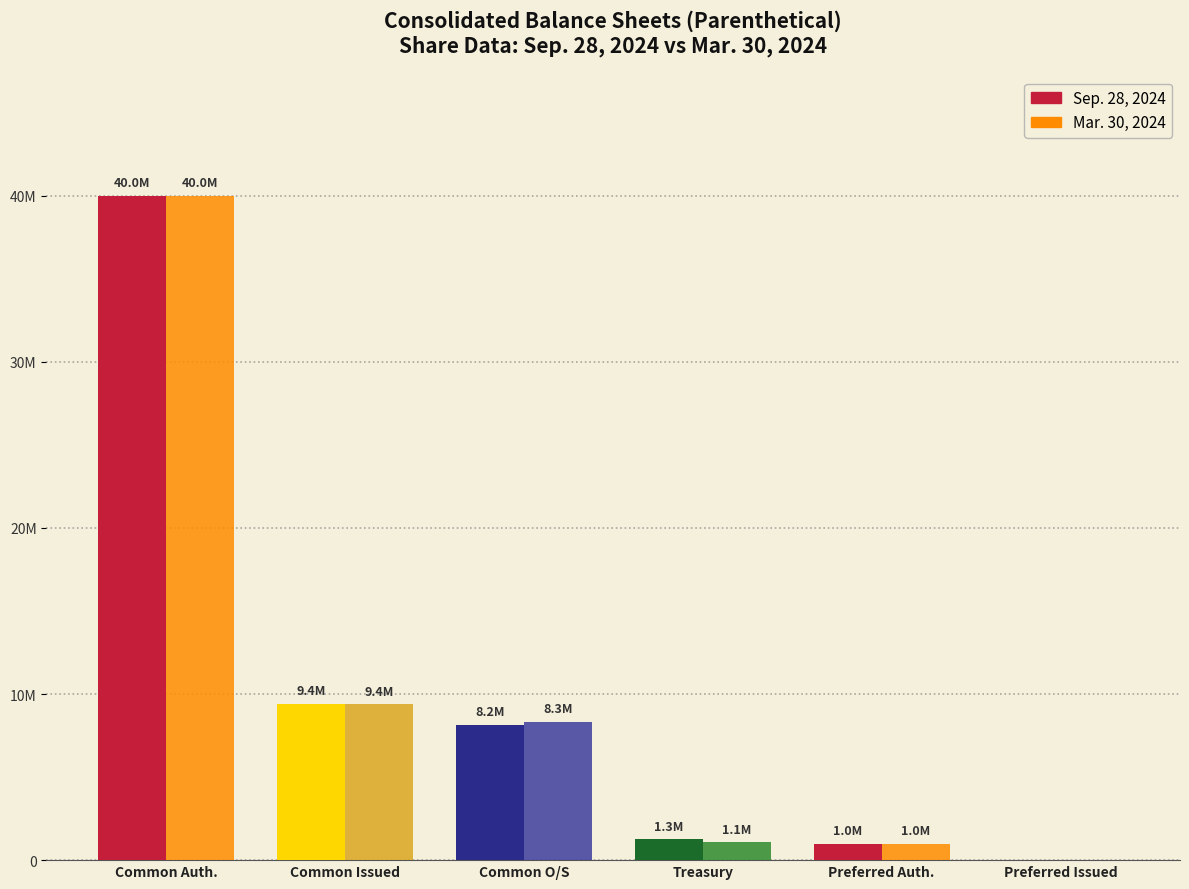

Is the value of Sep. 28, 2024 at Common Issued greater than the value of Mar. 30, 2024 at Preferred Issued?

Yes